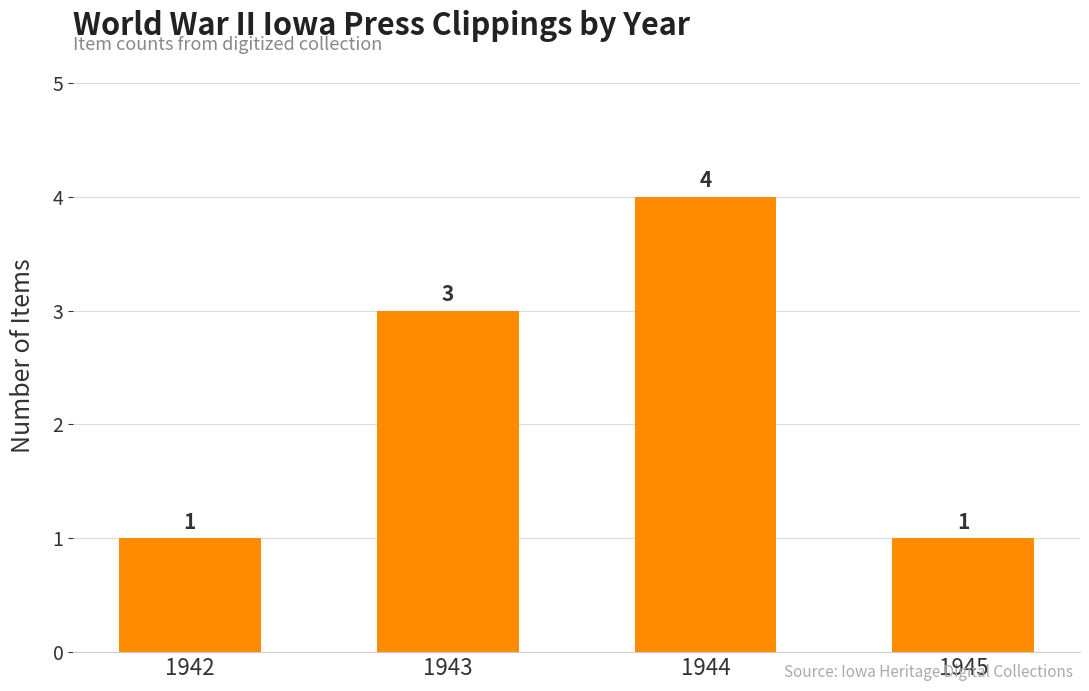

Reading right to left, what are all the values shown in this chart?

1945=1	1944=4	1943=3	1942=1